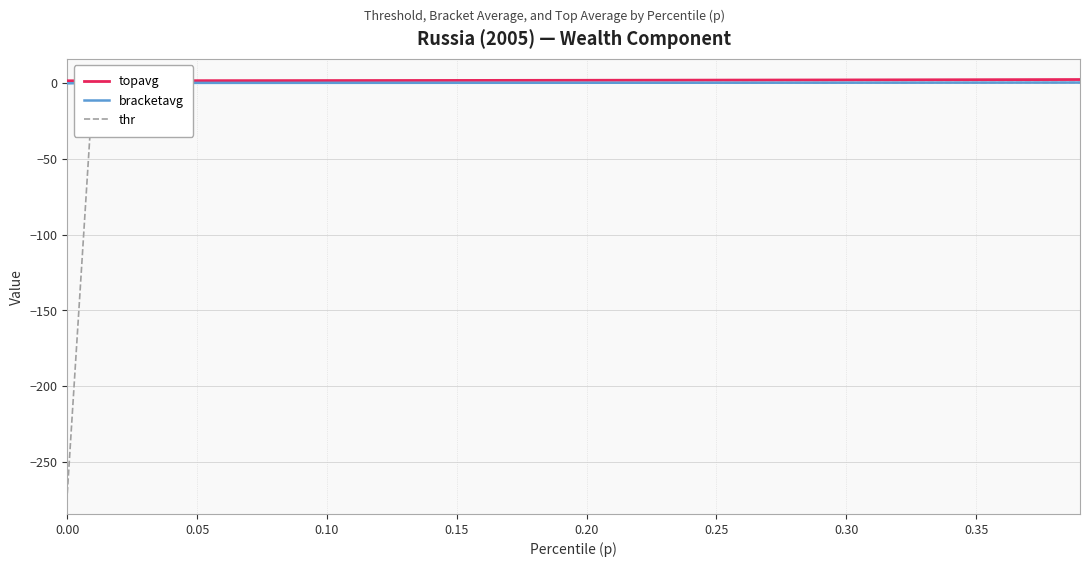

Which series has the widest spread of values?

thr